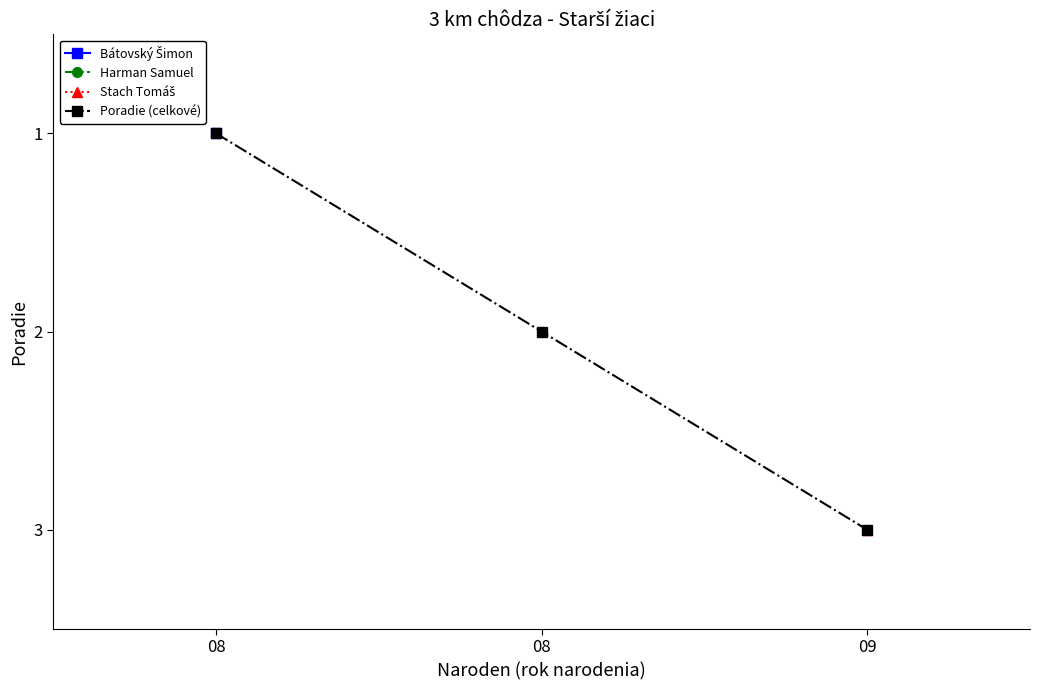

Does the chart have visible grid lines?

No